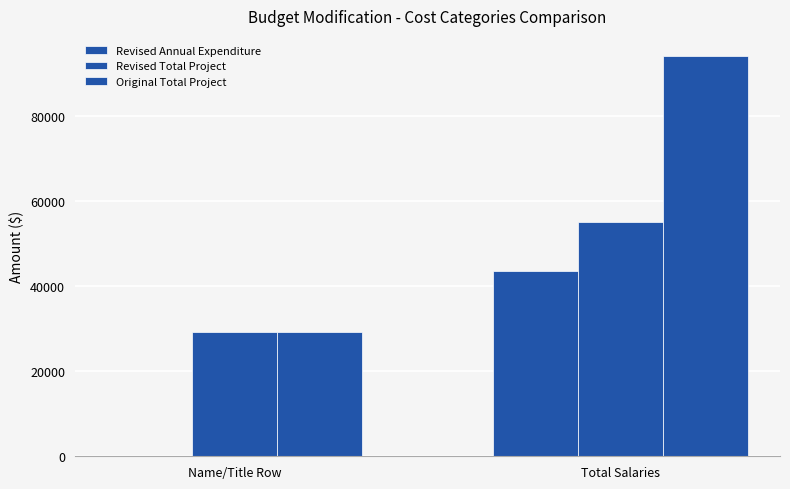

The value of Revised Total Project at Name/Title Row is 29250. True or false?

True